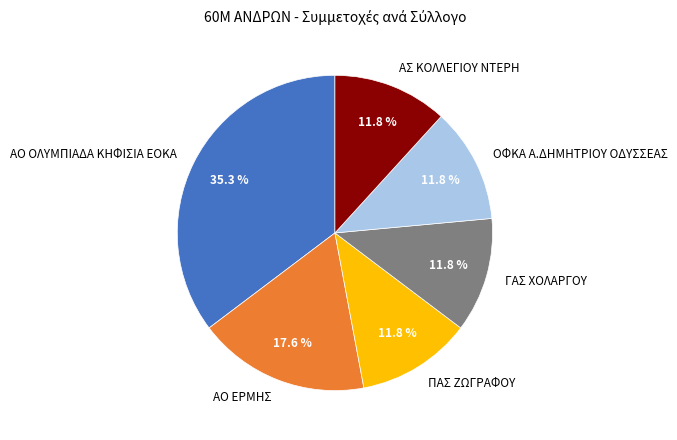

Is there any slice that represents more than half of the pie?

No